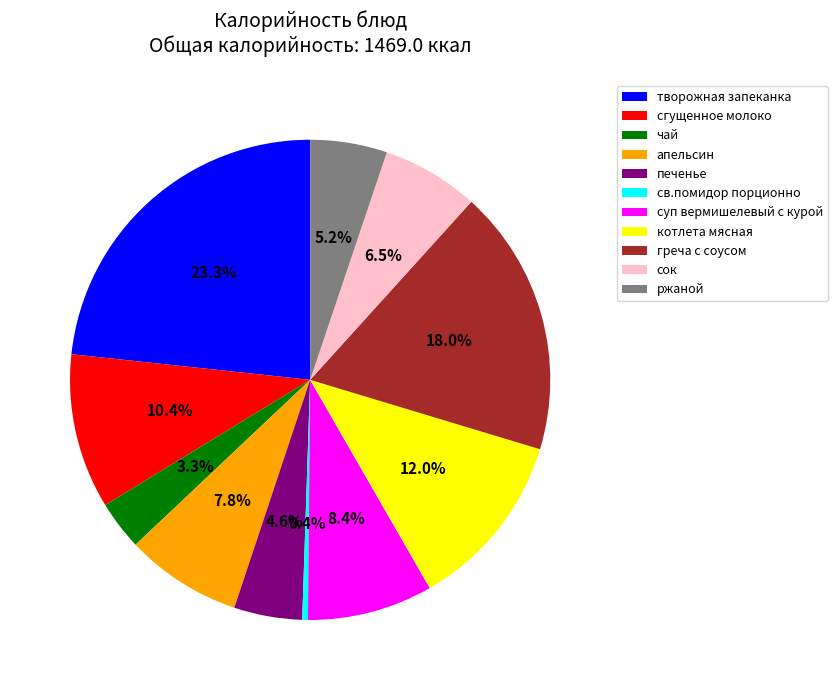

Is ржаной the majority of the pie?

No